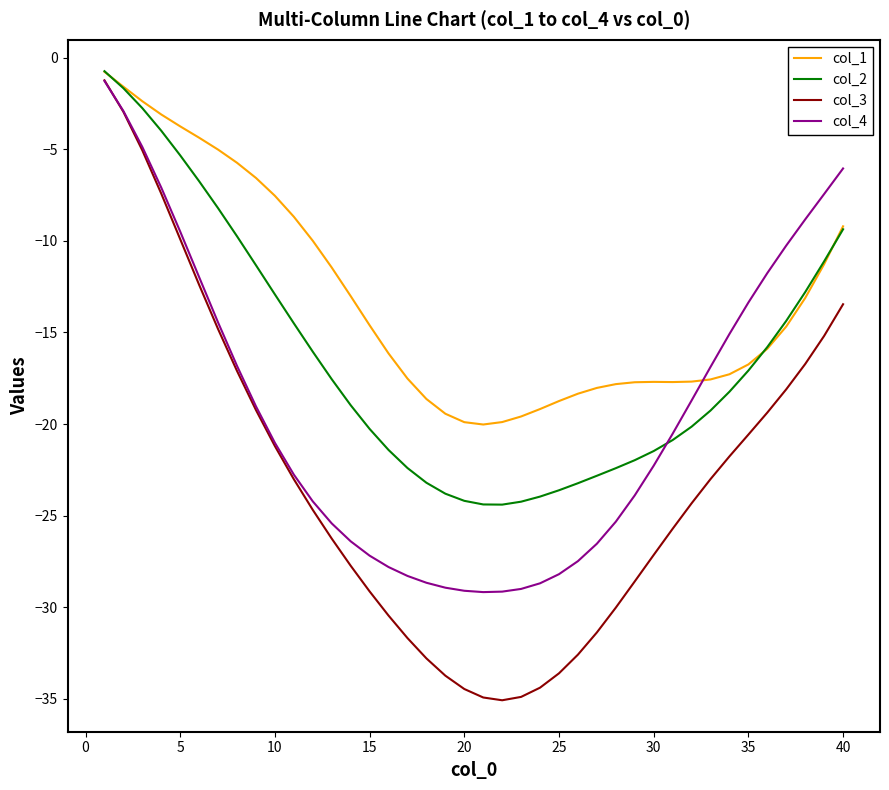

What is the sum of all col_1 values?

-528.3